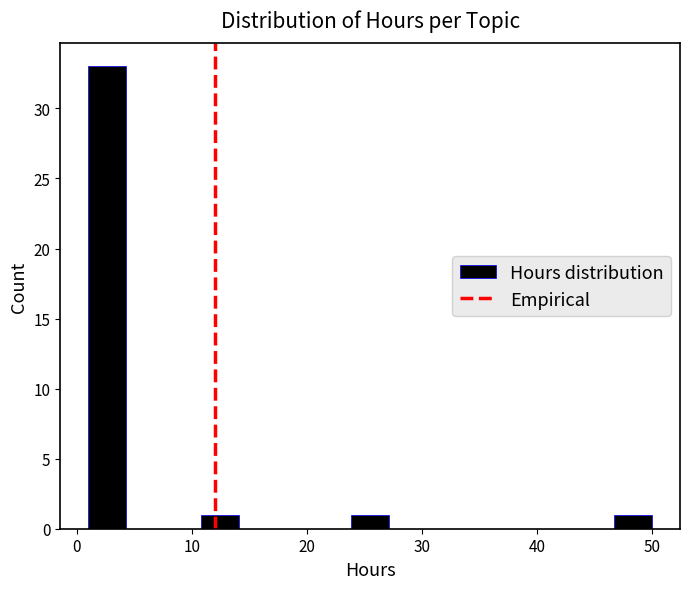

Read against the x-axis, roughly where is the centre of the tallest bar?

3